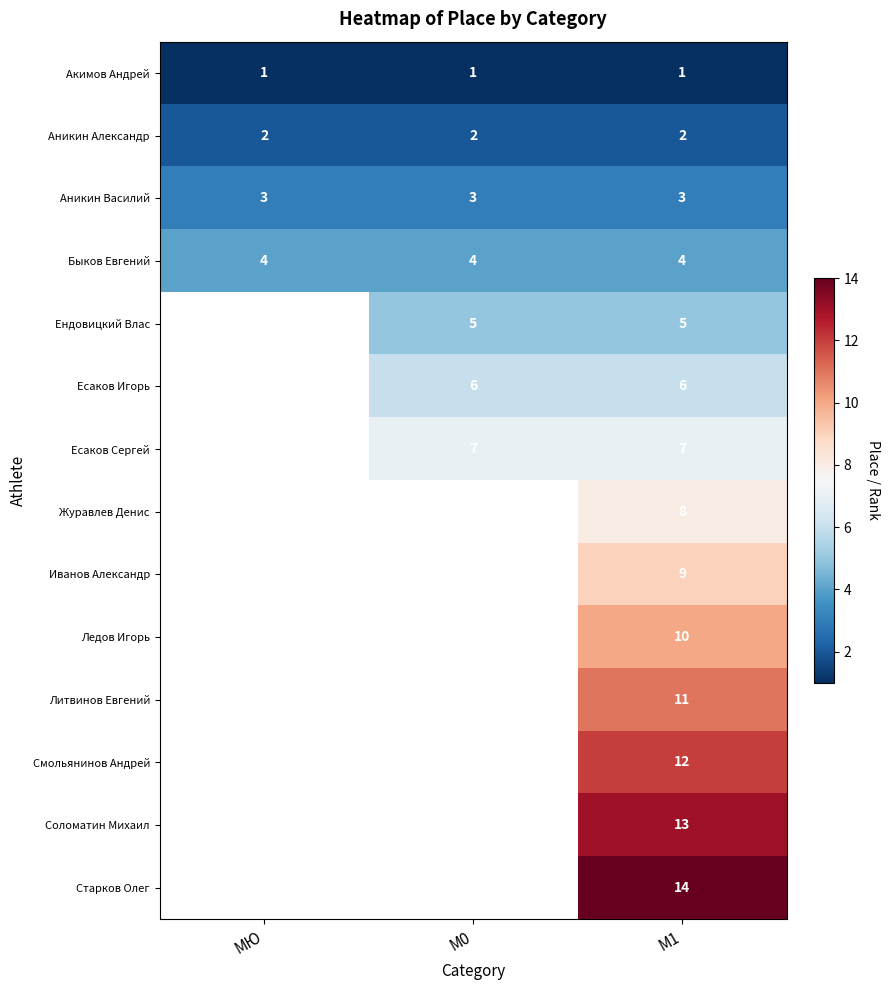

Is the value of Аникин Василий at М1 greater than the value of Акимов Андрей at М1?

Yes